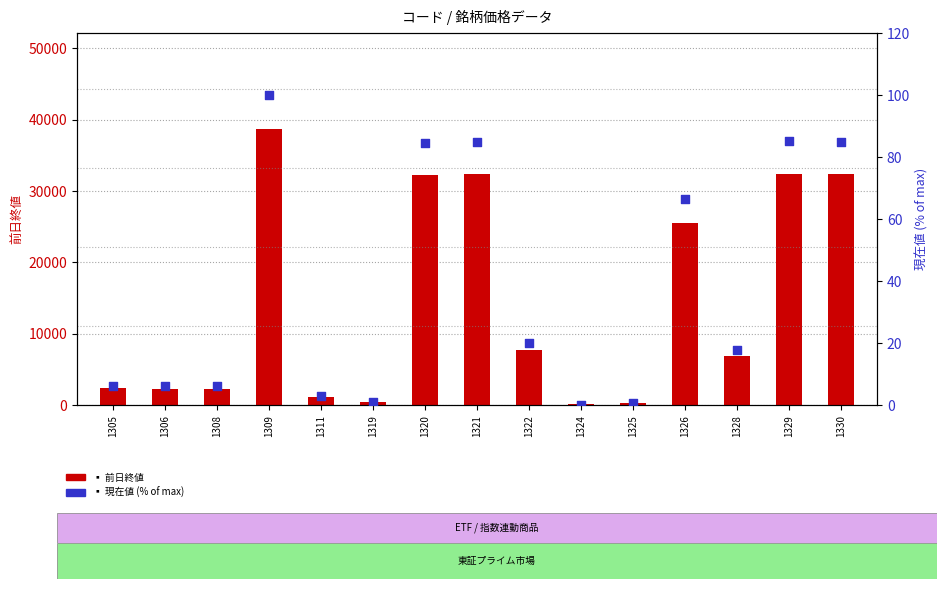

Is the value of 現在値 (% of max) at 1330 greater than the value of 前日終値 at 1324?

No